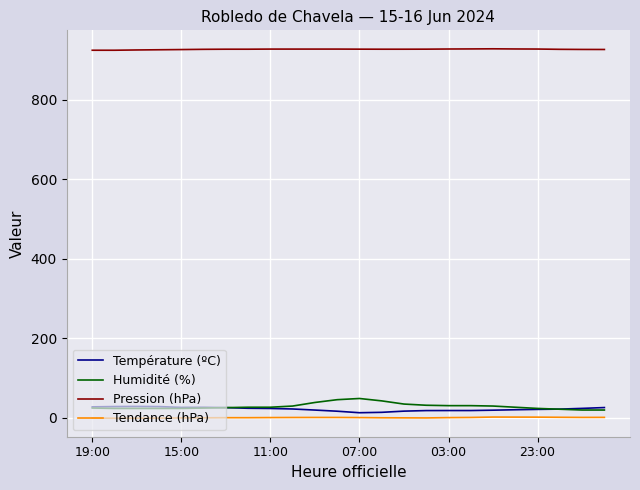

What is the maximum value for Tendance (hPa)?

1.3